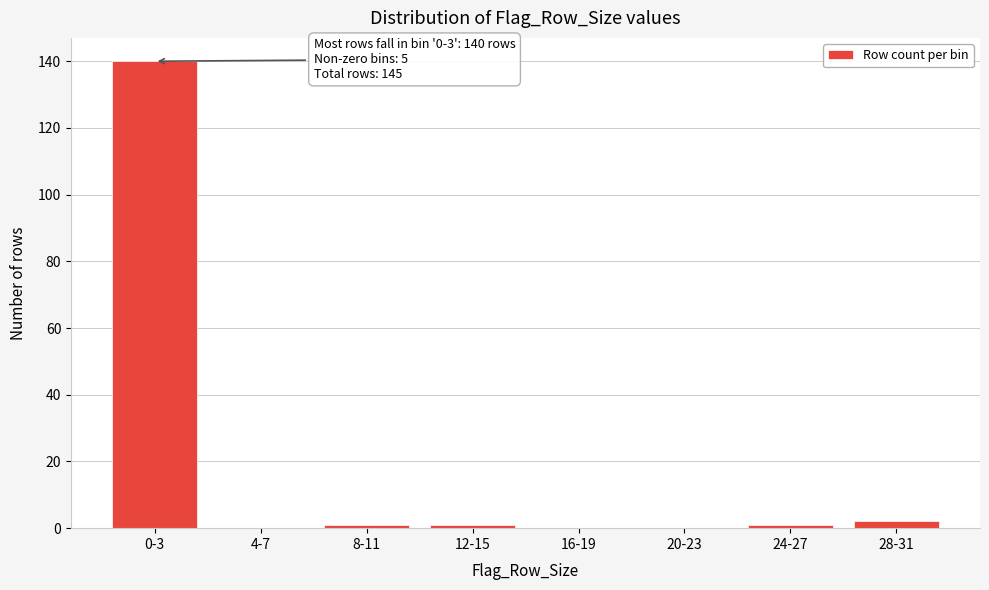

Reading right to left, list all the values displayed in this chart.

28-31=2	24-27=1	20-23=0	16-19=0	12-15=1	8-11=1	4-7=0	0-3=140